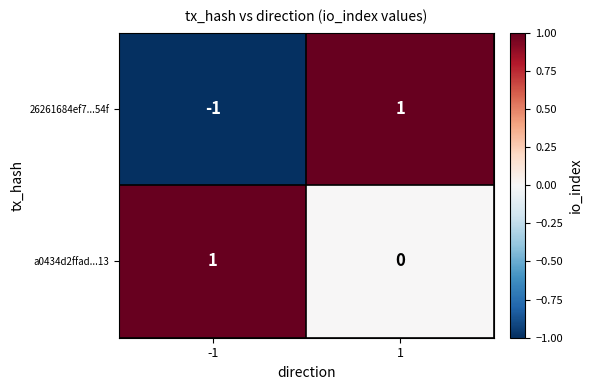

The value of 26261684ef7...54f at 1 is 1. True or false?

True